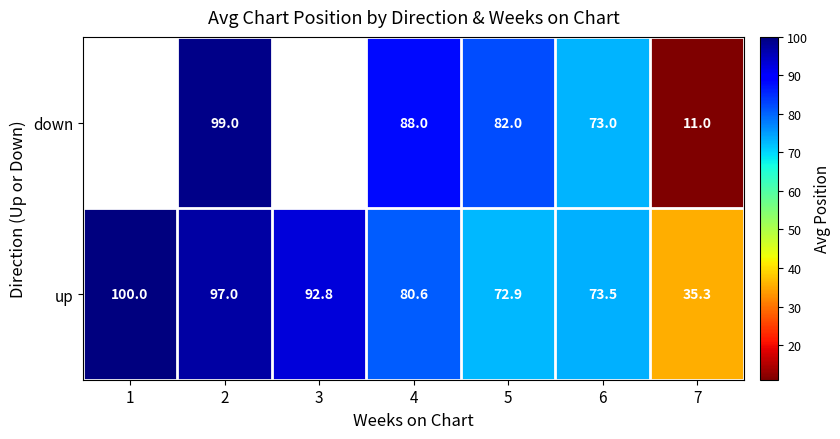

Count the number of categories in the chart.

7